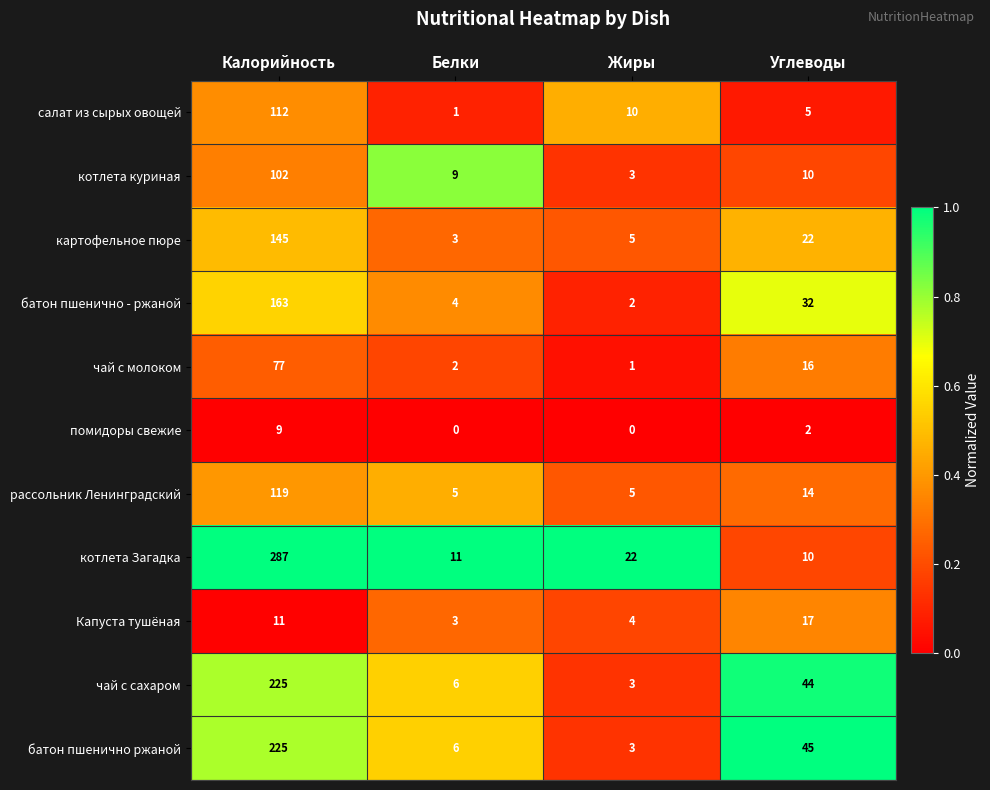

Between Калорийность and Углеводы, which series saw the biggest shift?

котлета Загадка